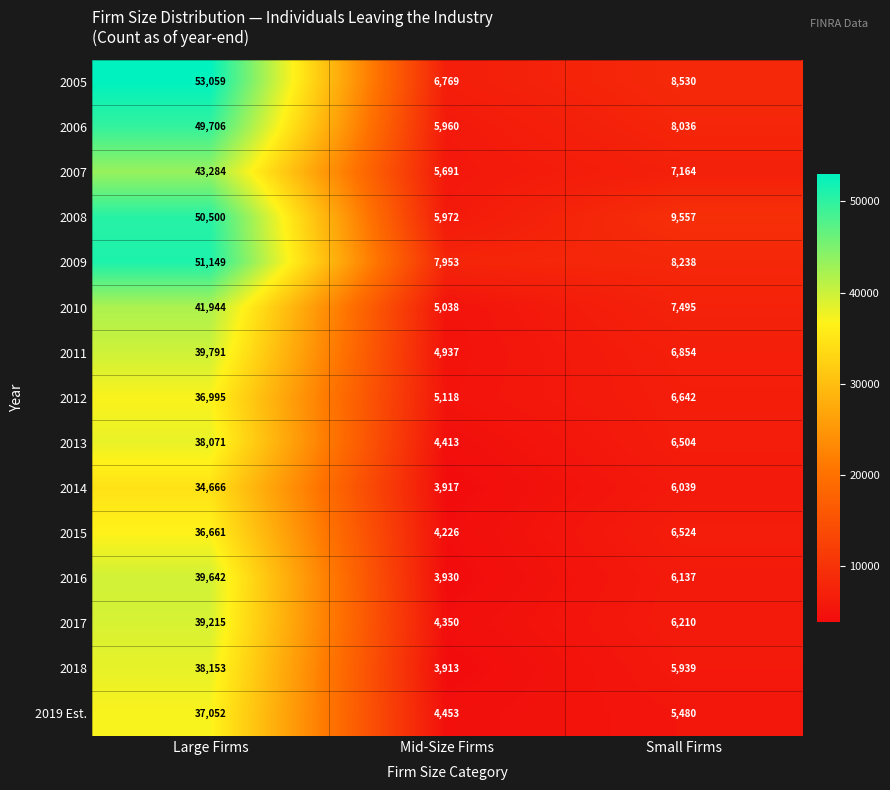

Is it true that 2016 equals 64868 at Large Firms?

False